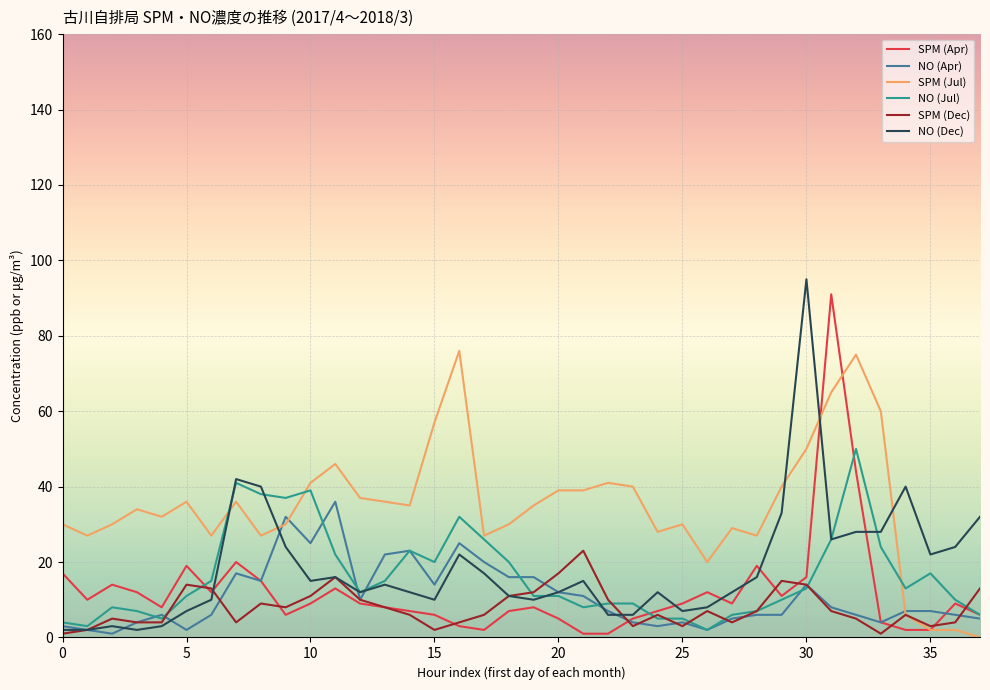

Count the number of data series in this chart.

6